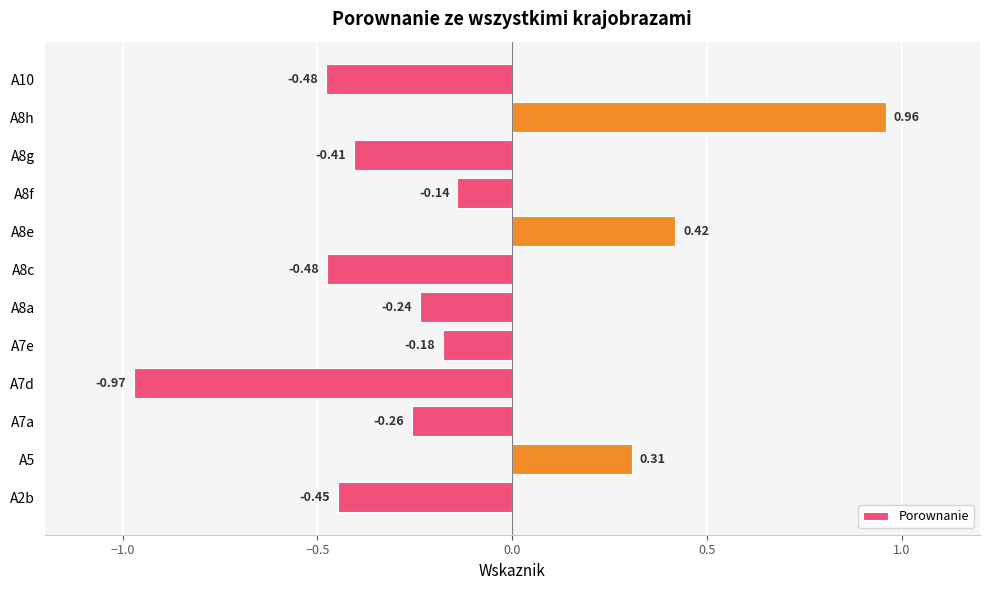

What is the difference between the second highest and second lowest values?

0.9